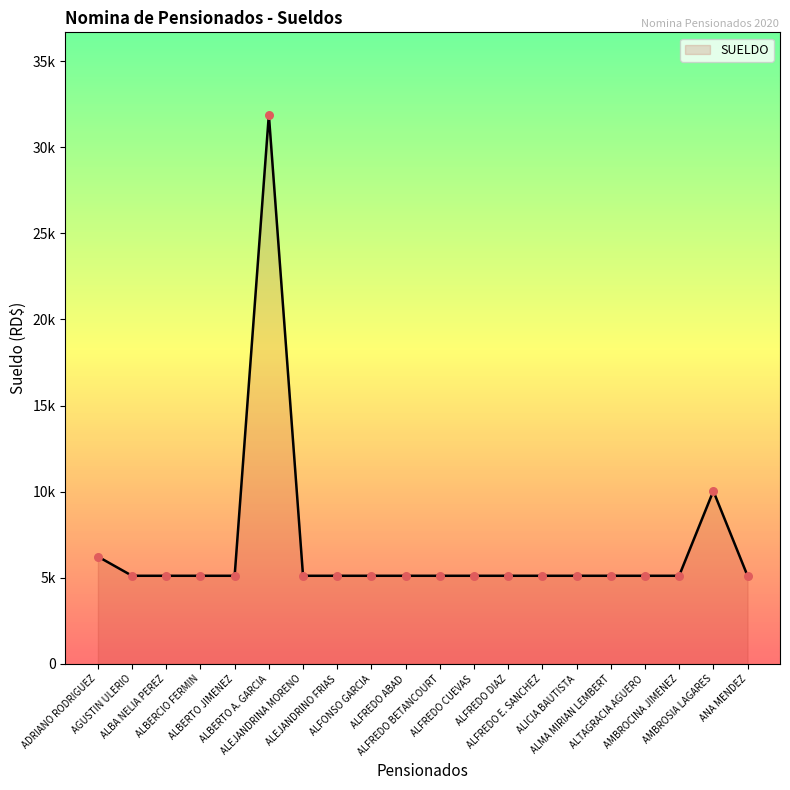

Does the chart have visible grid lines?

Yes